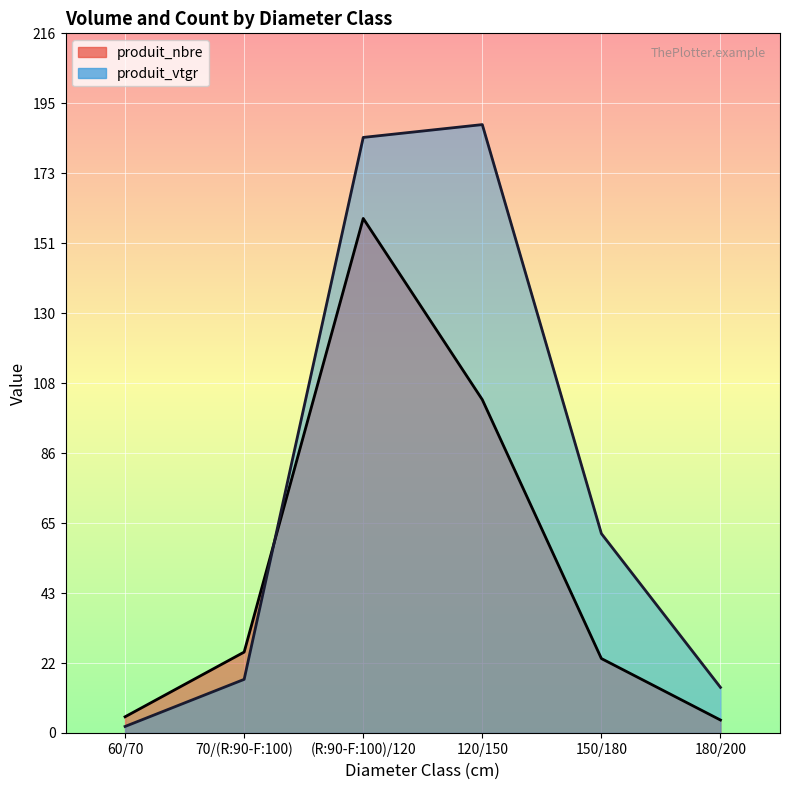

Is it true that produit_vtgr equals 20.7 at 180/200?

False